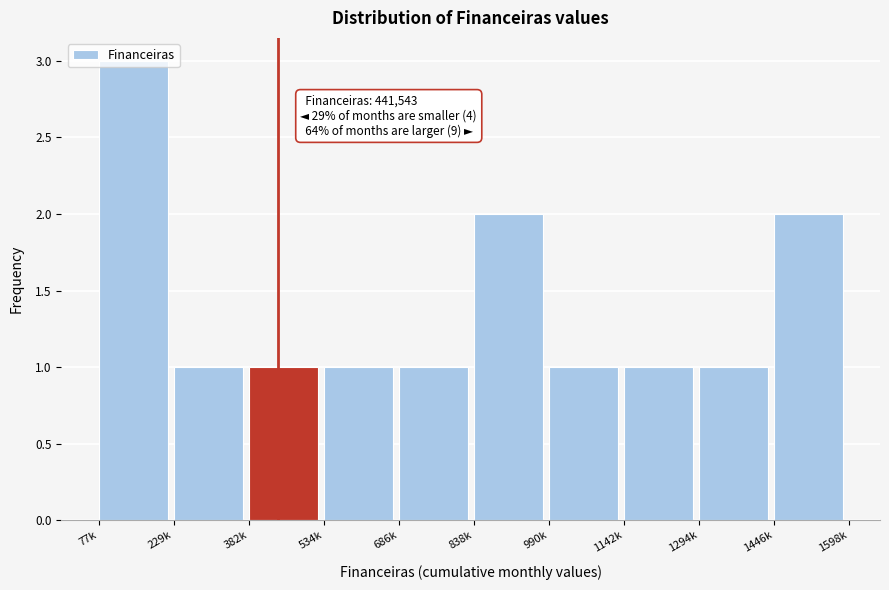

What is the value of the 6th bar from the left?

2